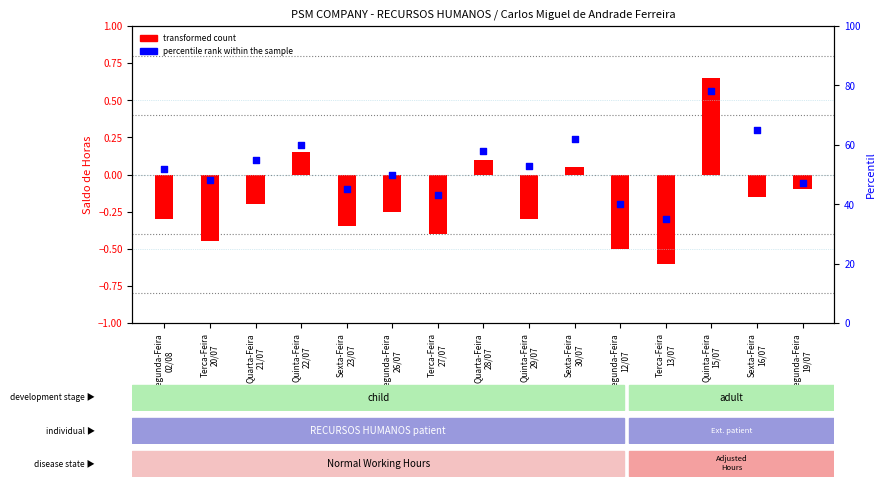

Which series reaches the minimum Y coordinate?

transformed count